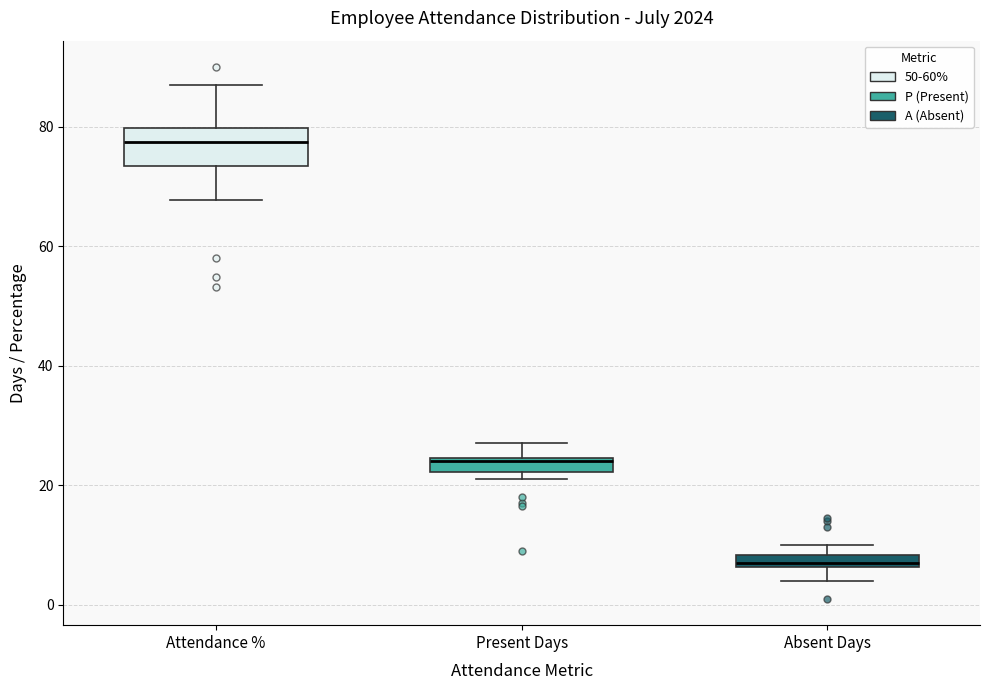

Which box's median line is the lowest?

Absent Days